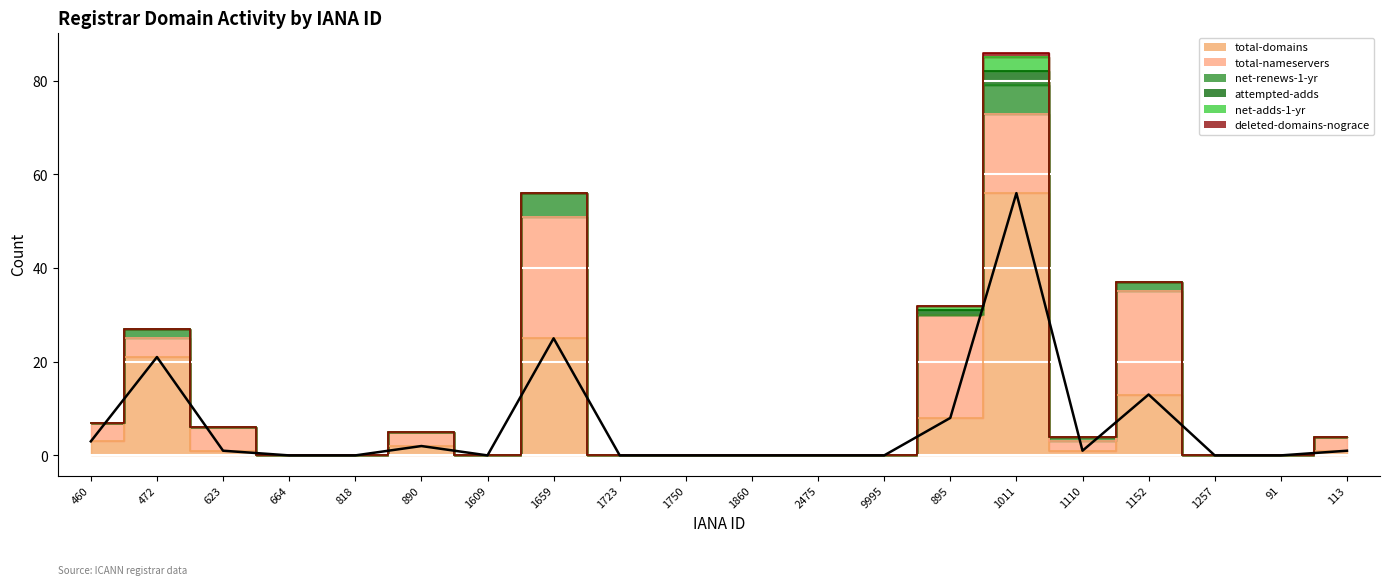

At which label does net-adds-1-yr reach its minimum?

460